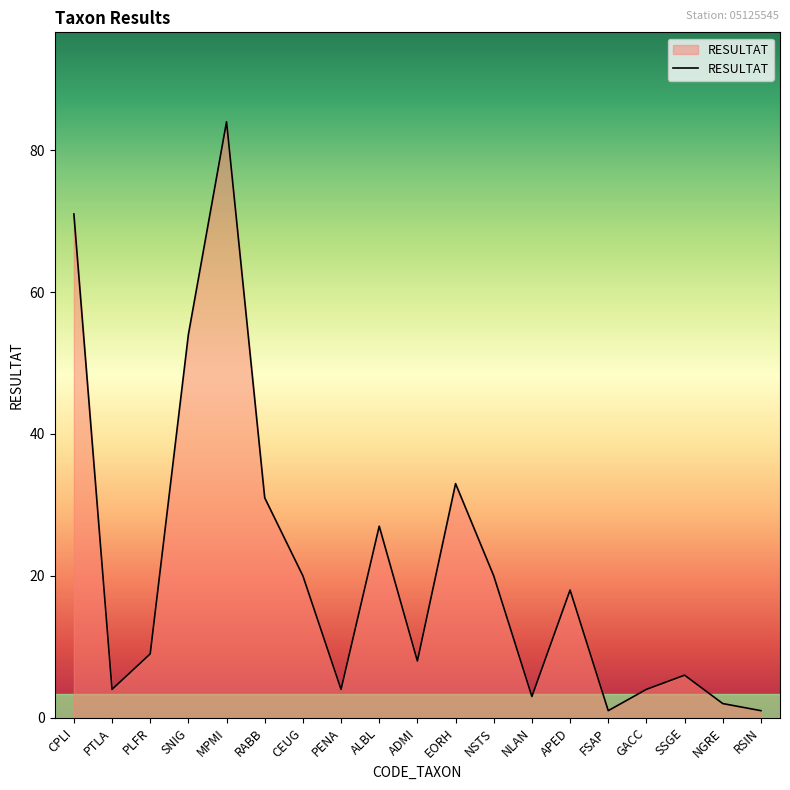

Where is the first local minimum?

PTLA